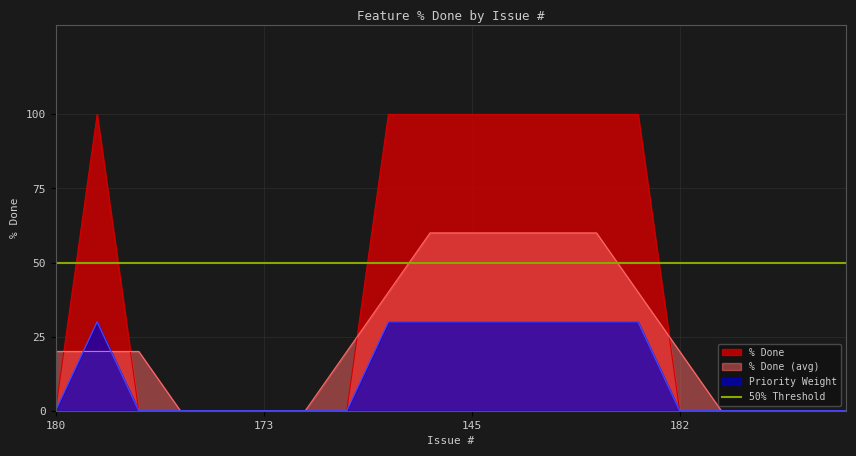

The chart shows a value of 53 at 176. True or false?

False